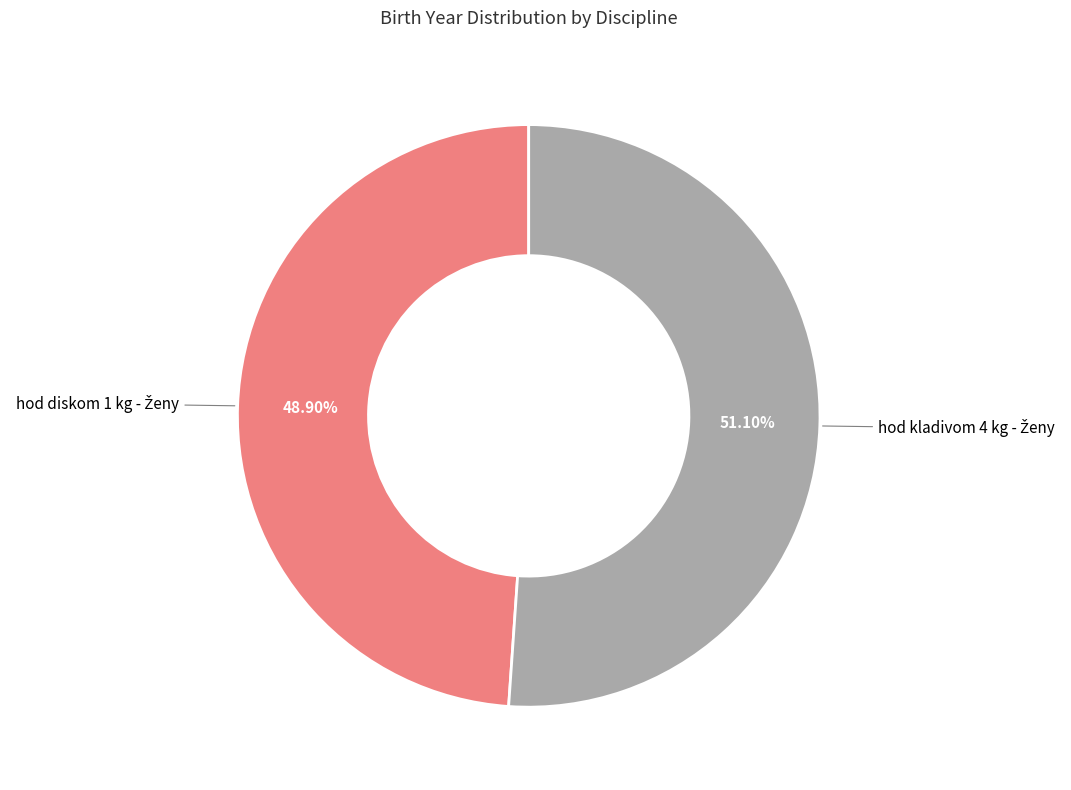

Is there any slice that represents more than half of the pie?

Yes